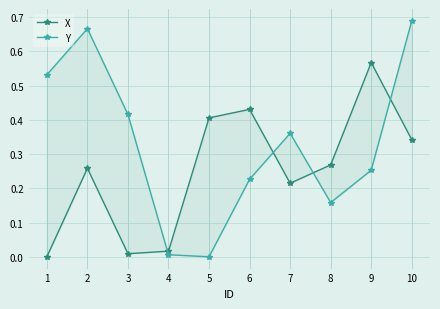

Where do X and Y first cross each other?

3 and 4